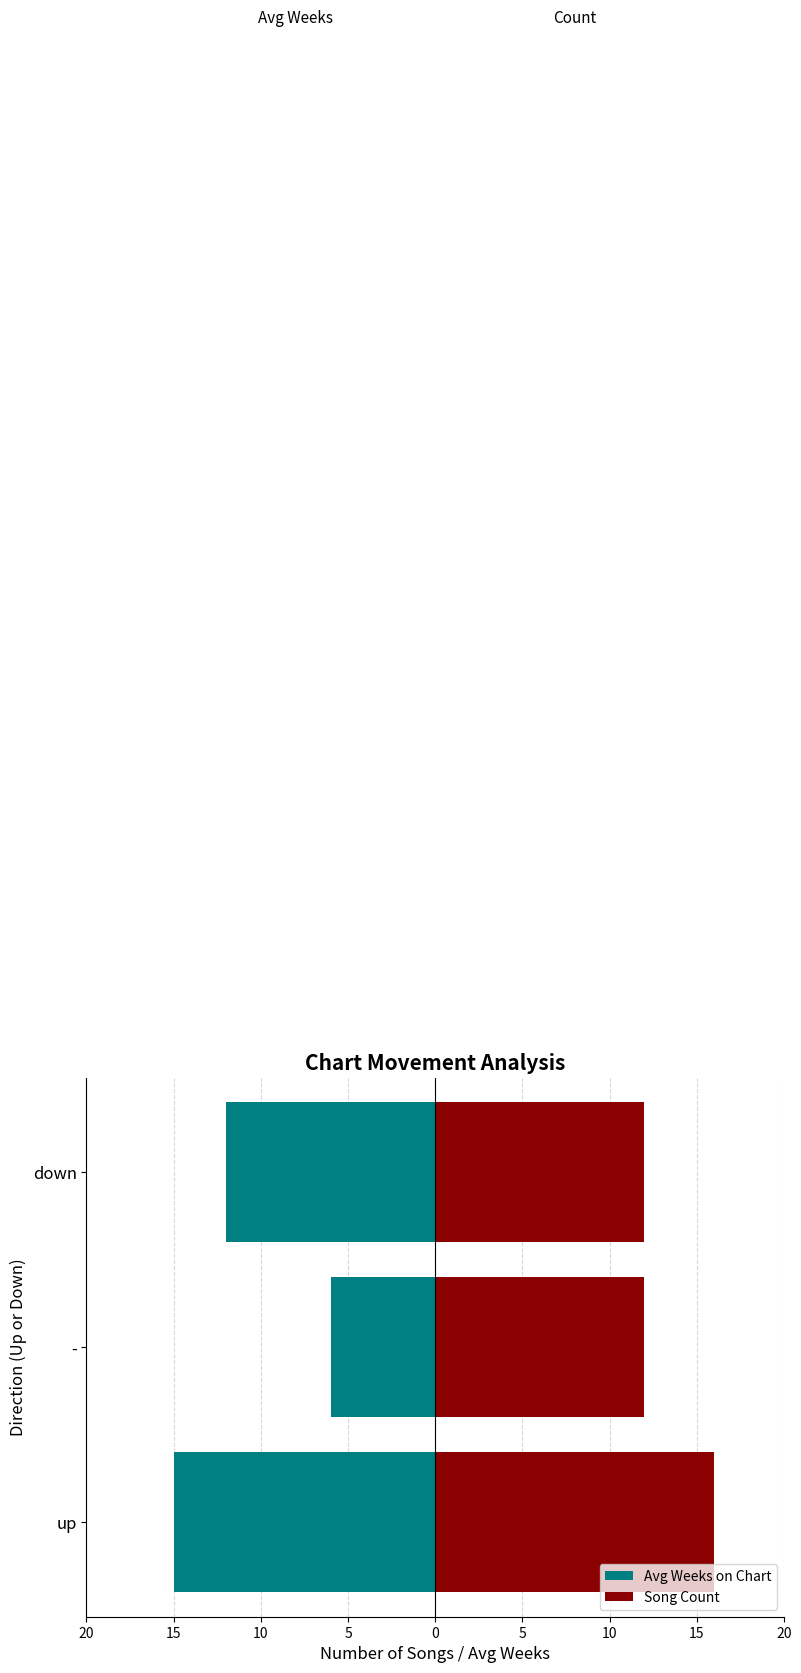

What are all the series names shown in the legend?

Avg Weeks on Chart, Song Count